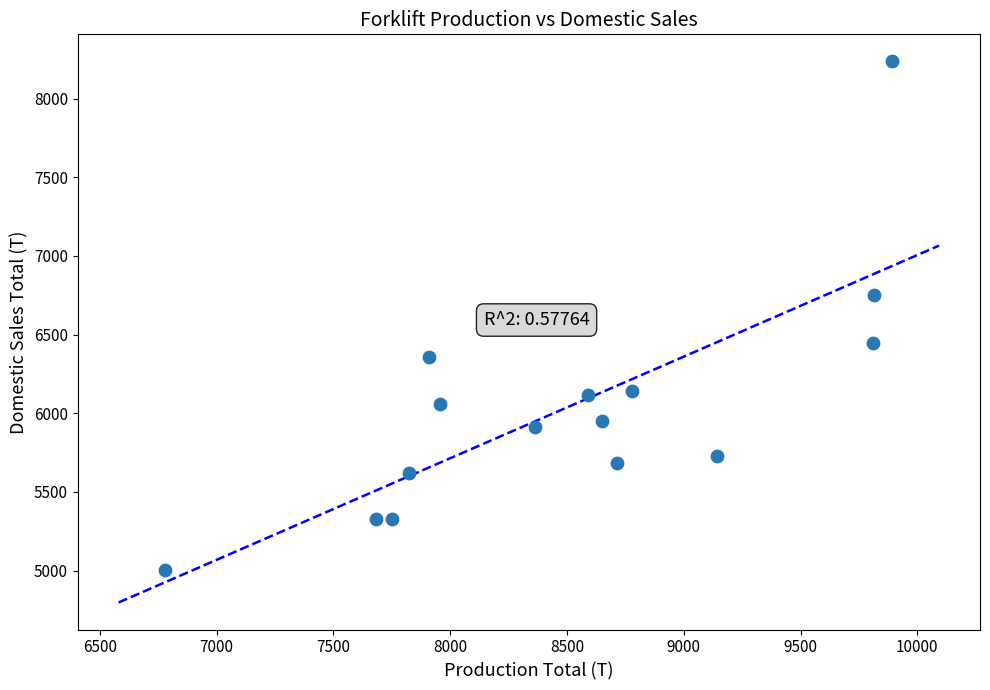

What Y value in the scatter plot is closest to 6619?

6752